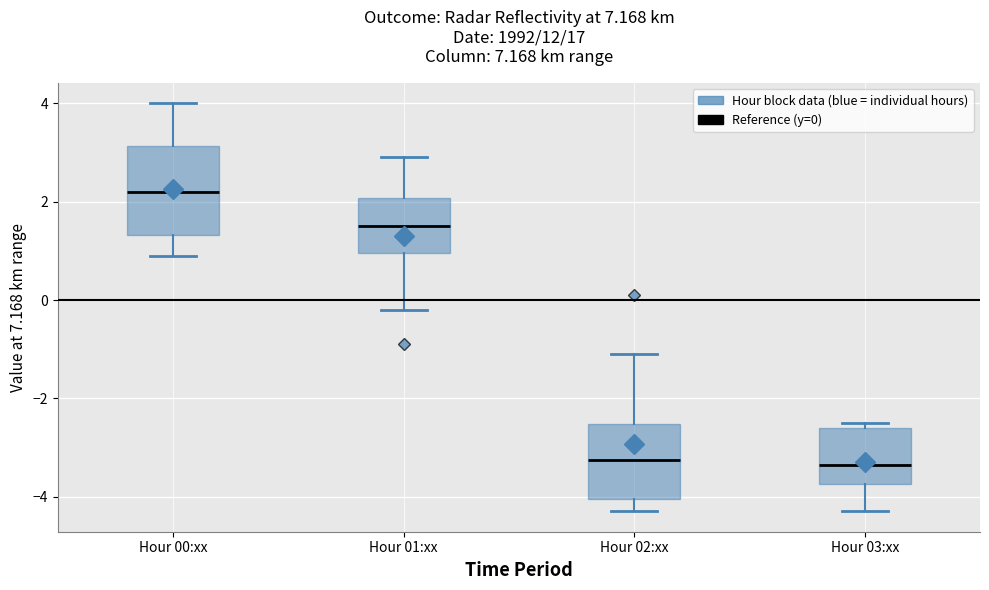

Reading left to right, transcribe this box plot: for each box, give where its median line is, the range the box spans, and where its two whiskers end, as read against the y-axis. The values are not printed on the chart, so give them approximately, as read against the axis.

Hour 00:xx: median 2.2, box 1.4 to 3.2, whiskers 1.0 to 4.0
Hour 01:xx: median 1.6, box 1.0 to 2.0, whiskers -0.2 to 3.0
Hour 02:xx: median -3.2, box -4.0 to -2.6, whiskers -4.2 to -1.0
Hour 03:xx: median -3.4, box -3.8 to -2.6, whiskers -4.2 to -2.4